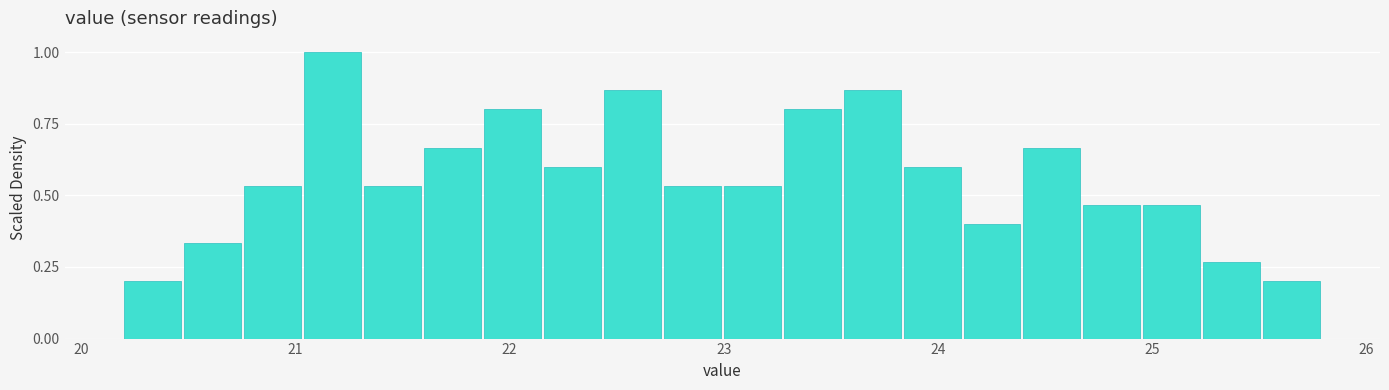

Read against the x-axis, roughly where is the centre of the tallest bar?

21.2